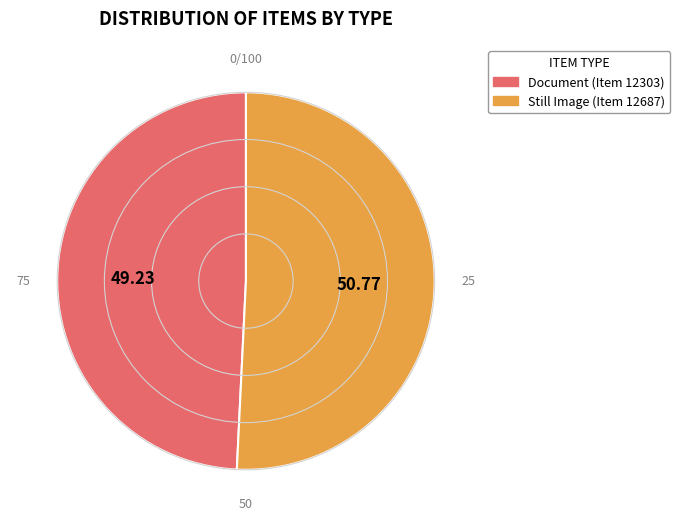

Between Still Image (Item 12687) and Document (Item 12303), which is larger?

Still Image (Item 12687)